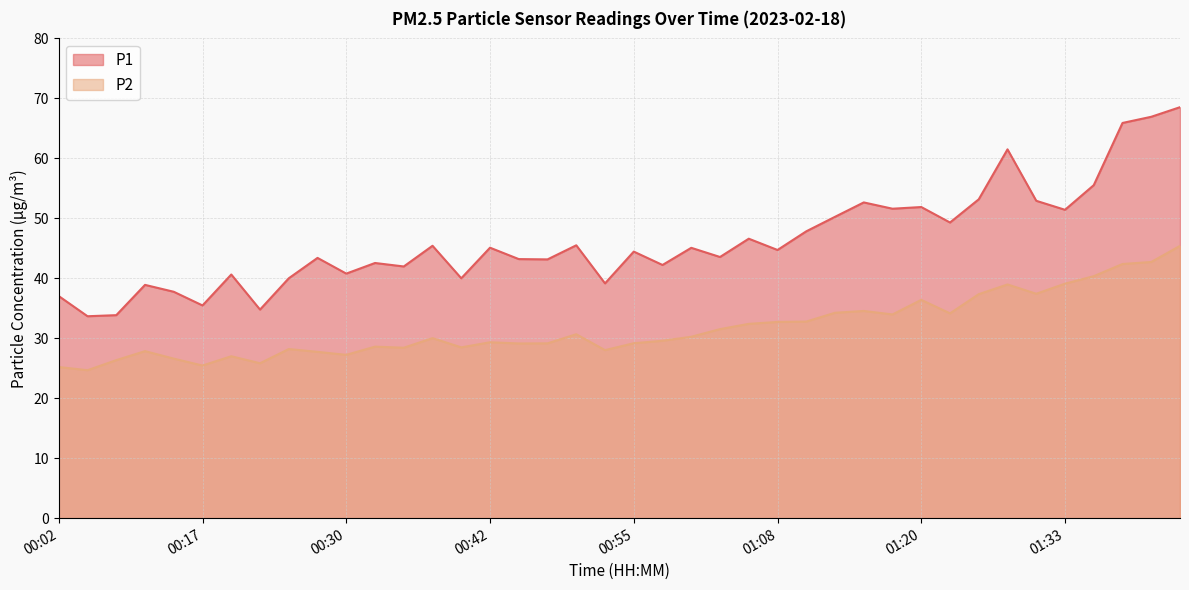

How many distinct data groups are displayed?

2